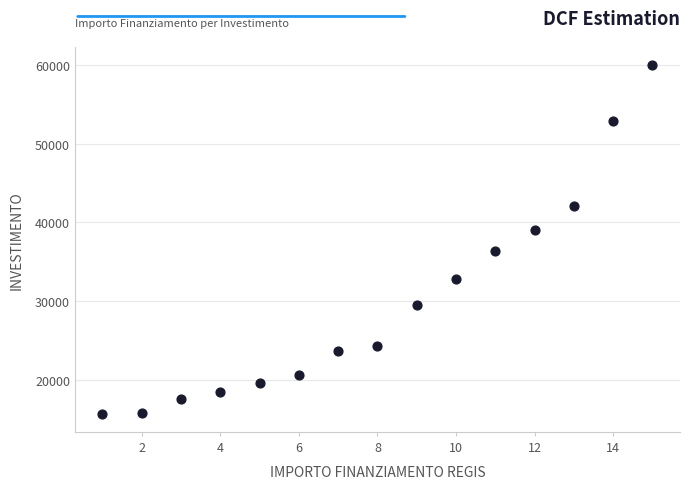

What is the range of Y values (max minus min)?

44369.4